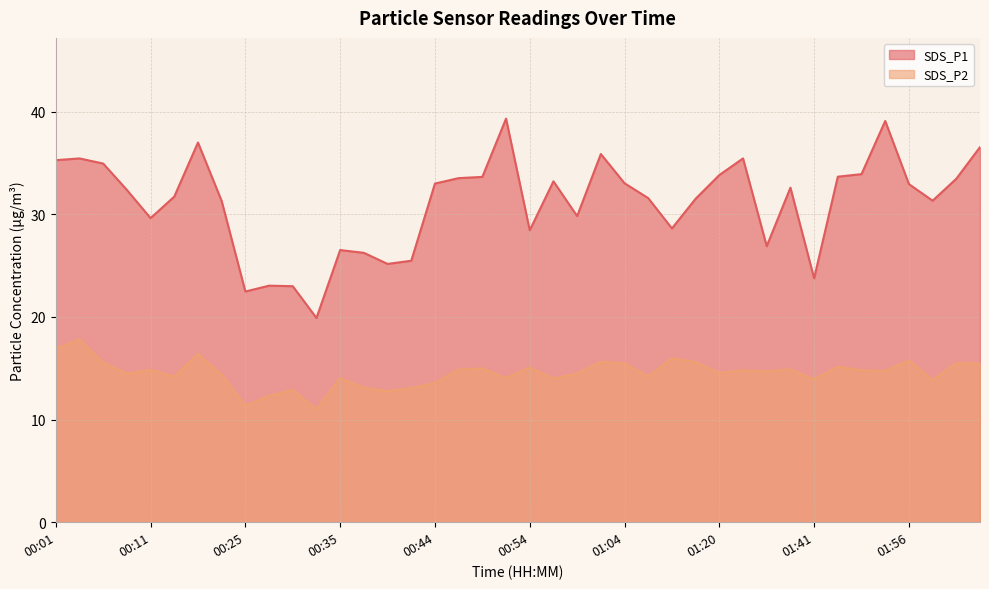

What is the minimum value shown in the chart?

11.0